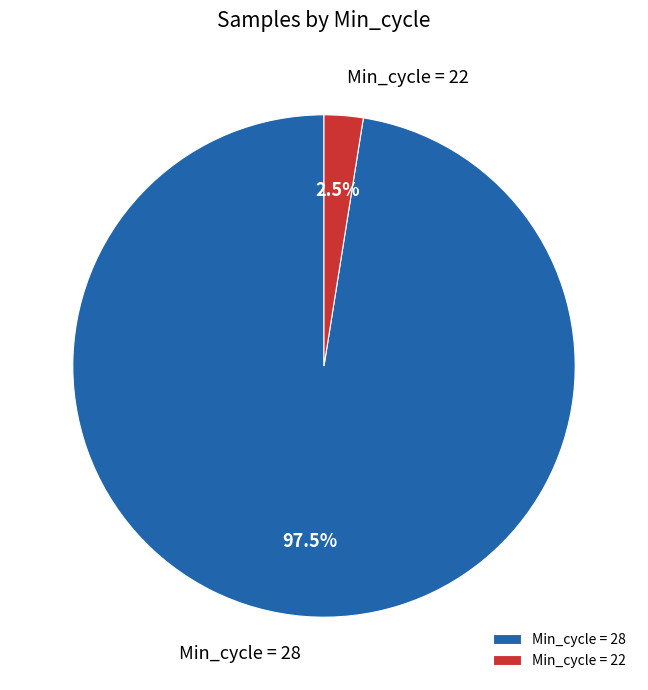

Rank the categories by value from highest to lowest.

Min_cycle = 28, Min_cycle = 22